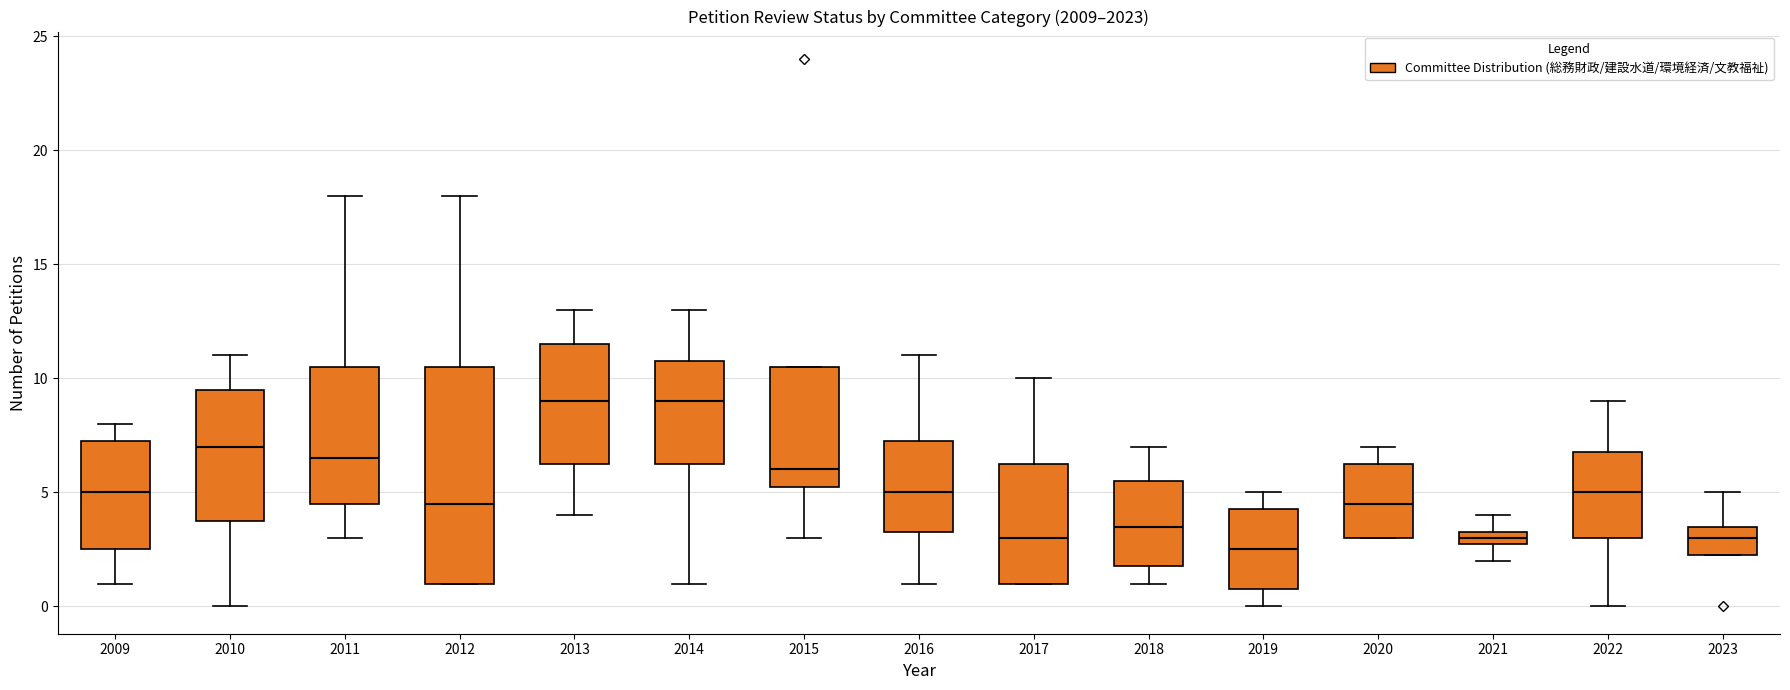

Which box is the tallest, from its lower edge to its upper edge?

2012